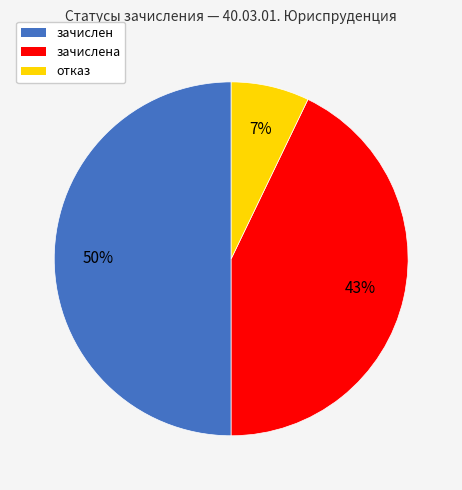

Which category has the biggest portion of the pie?

зачислен